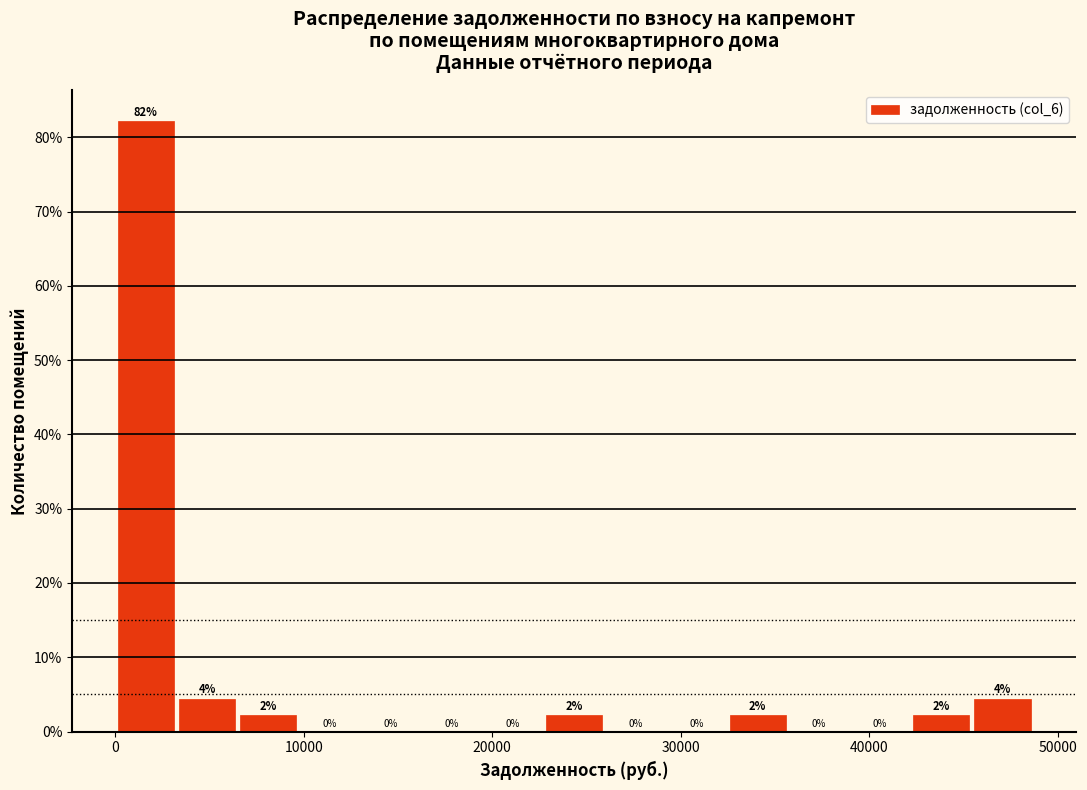

Around what value on the x-axis is the tallest bar? Give the approximate position of its centre, as read against the axis.

2000